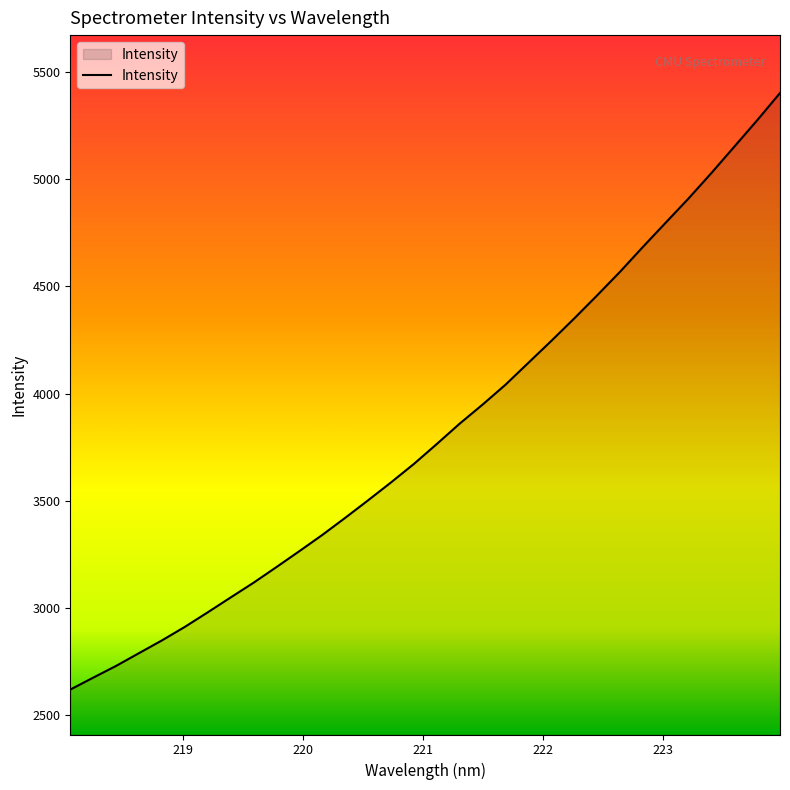

What is the greatest value displayed?

5401.7